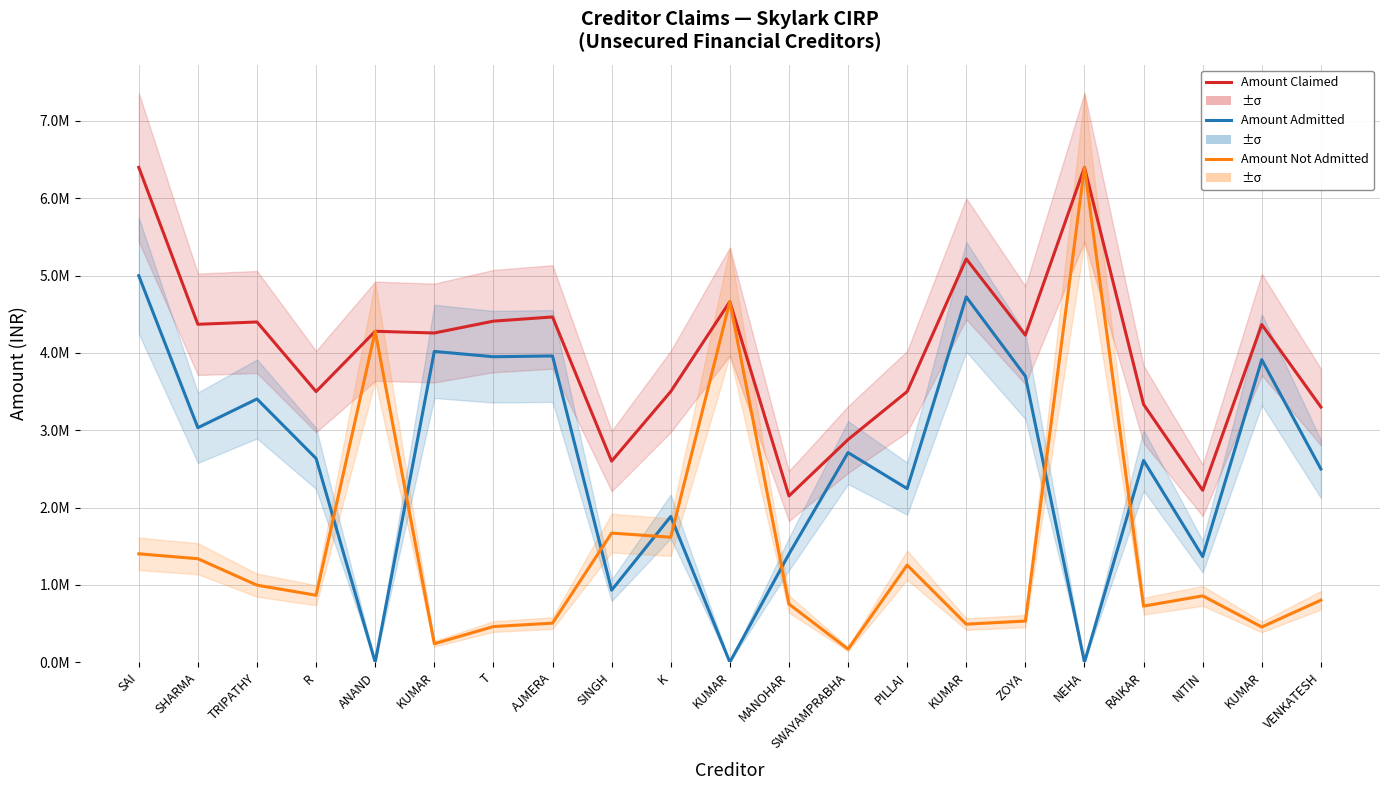

How many series are shown in this chart?

3